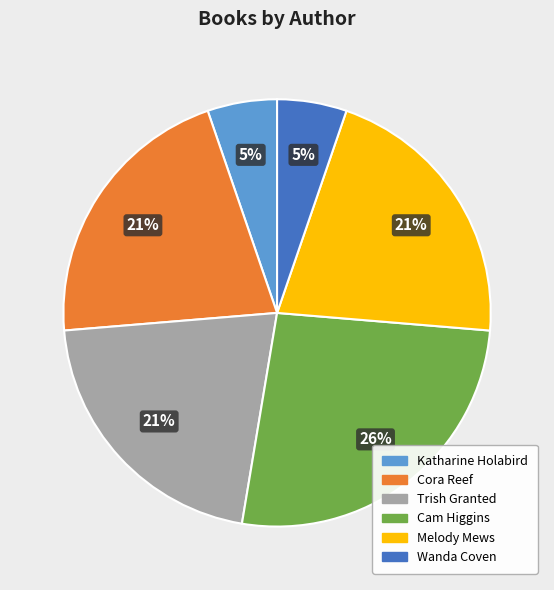

True or false: Katharine Holabird accounts for 19% of the total.

False